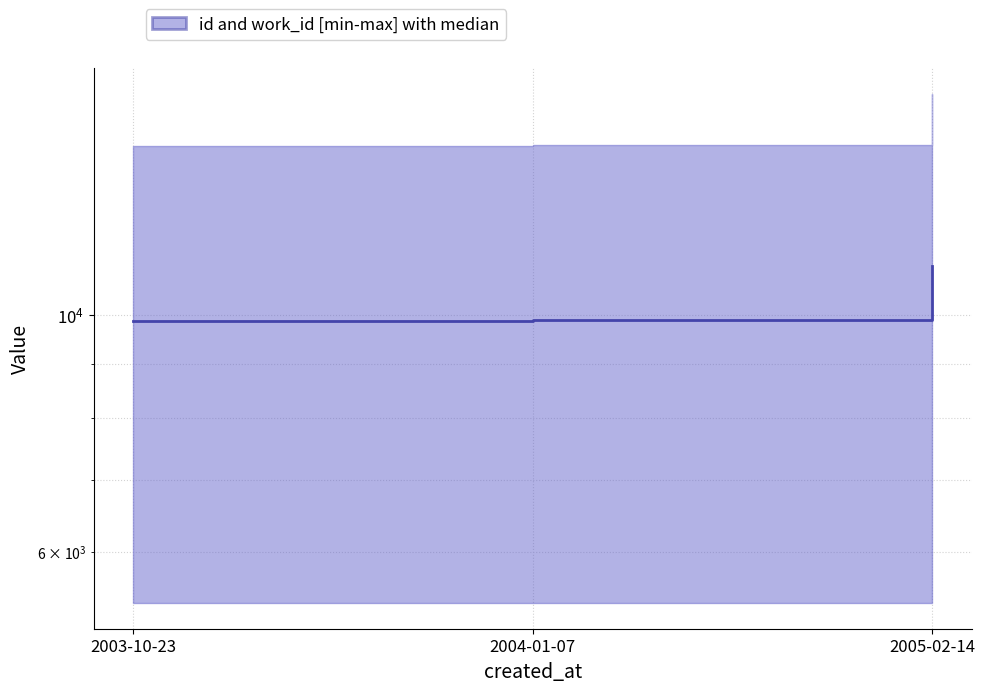

What is the value of the 1st point from the left?

9881.0